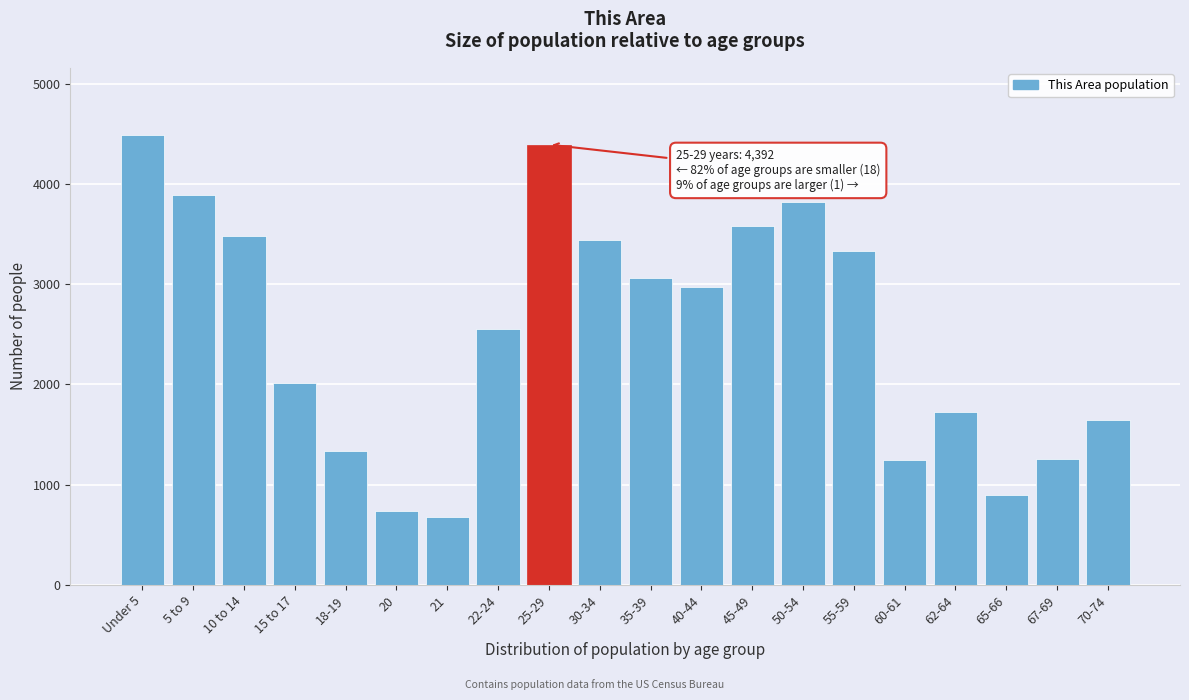

What is the maximum value shown in the chart?

4485